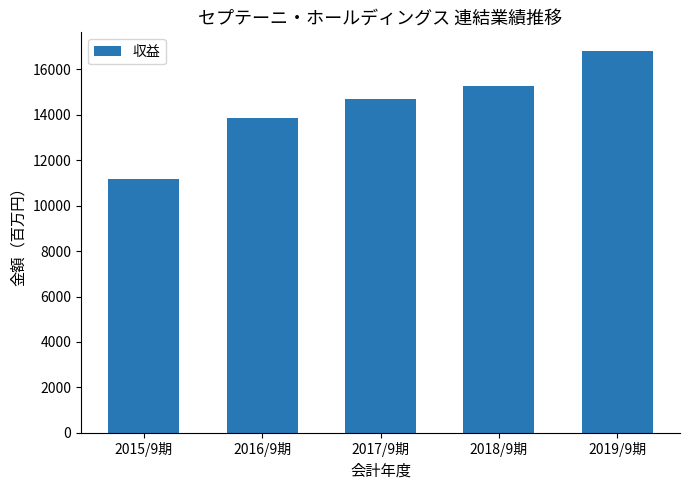

Approximately how many times larger is the value at 2016/9期 compared to 2015/9期?

1.2